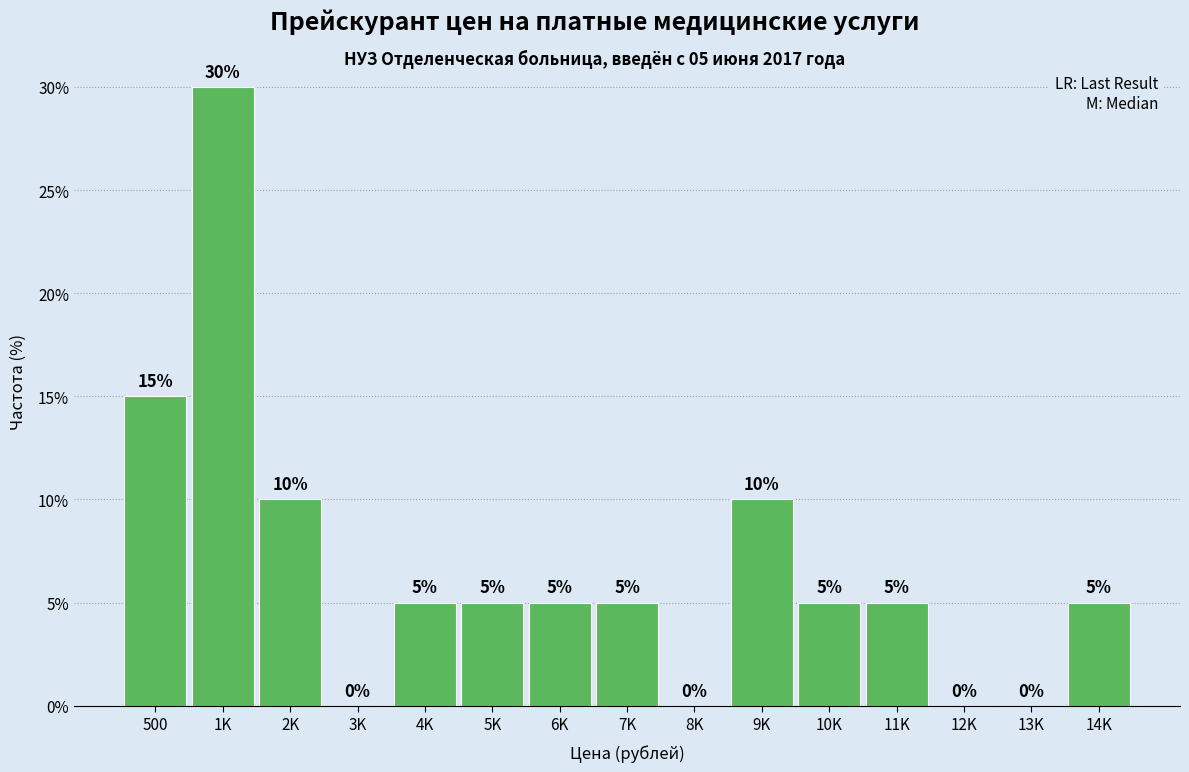

Reading right to left, list all the values displayed in this chart.

14K=5	13K=0	12K=0	11K=5	10K=5	9K=10	8K=0	7K=5	6K=5	5K=5	4K=5	3K=0	2K=10	1K=30	500=15